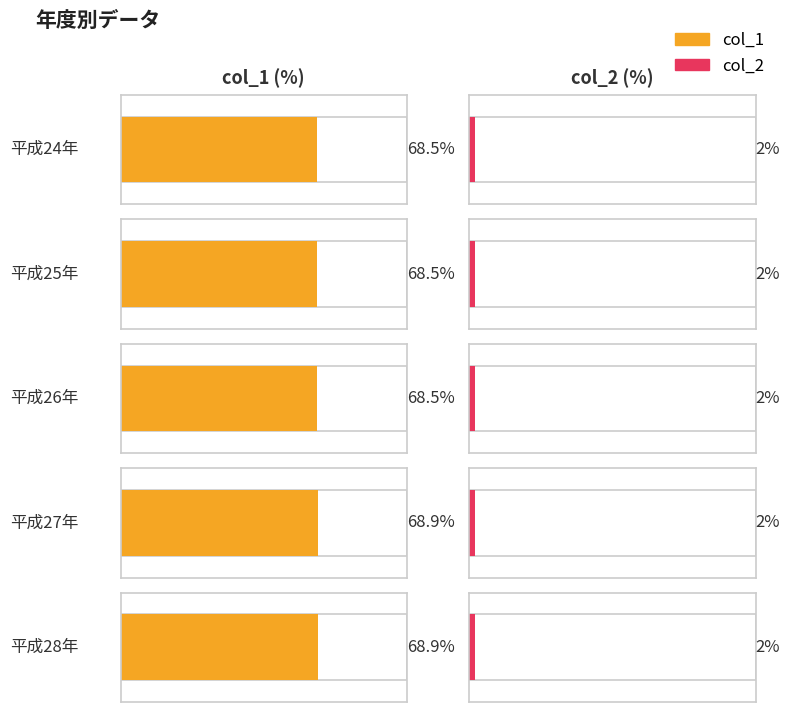

Is the value of col_2 at 平成26年 greater than the value of col_1 at 平成25年?

No